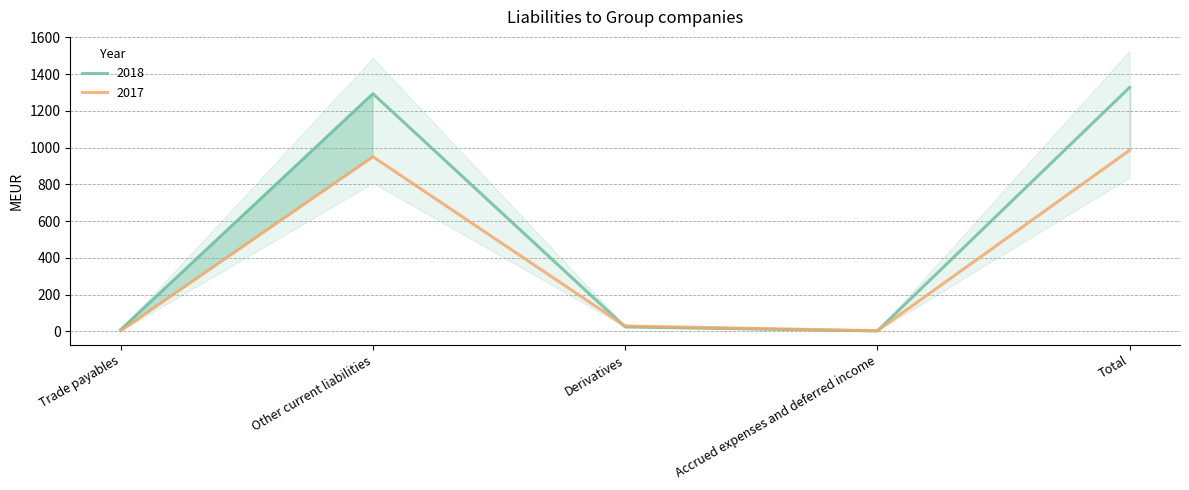

At which category is the sum across all series the highest?

Total